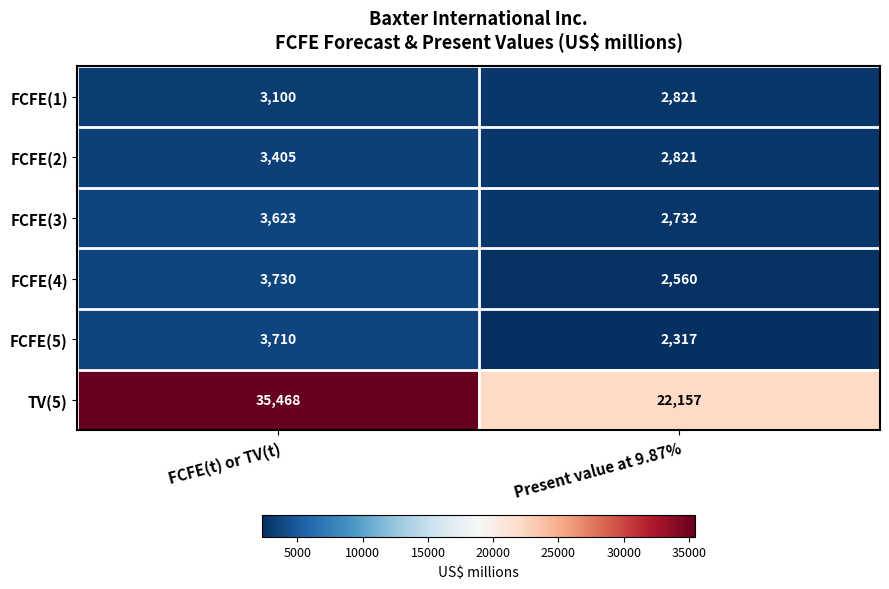

Is it true that TV(5) equals 35468 at FCFE(t) or TV(t)?

True